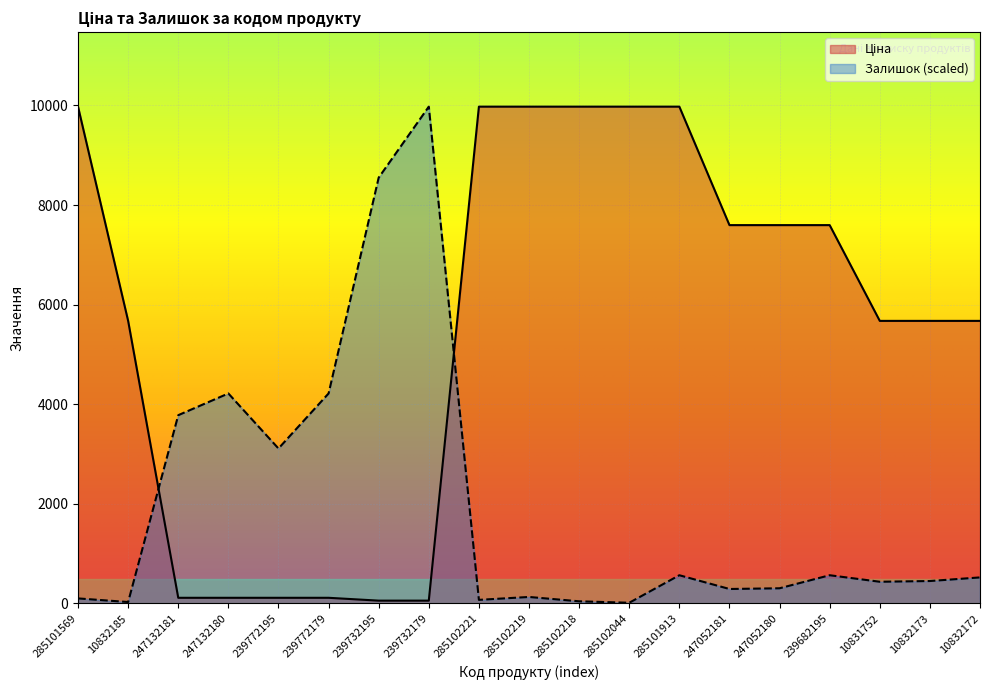

What are all the series names shown in the legend?

Ціна, Залишок